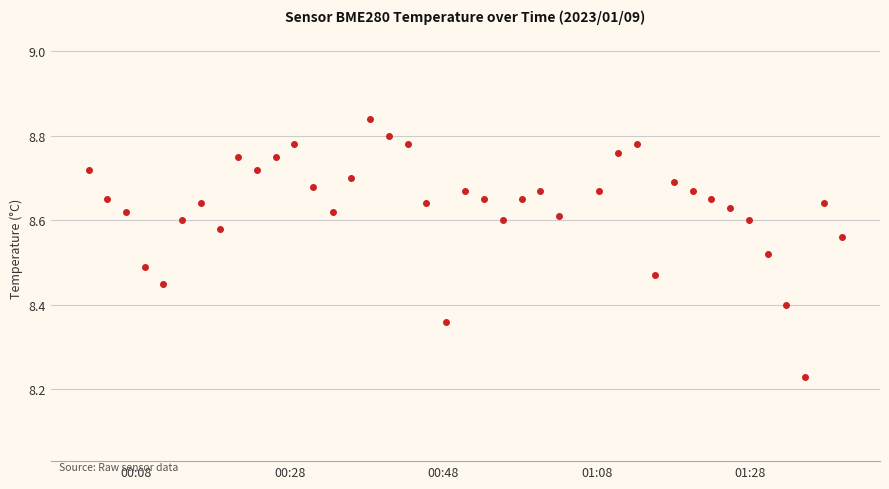

True or false: there are more than 0 points higher than both neighbors.

True